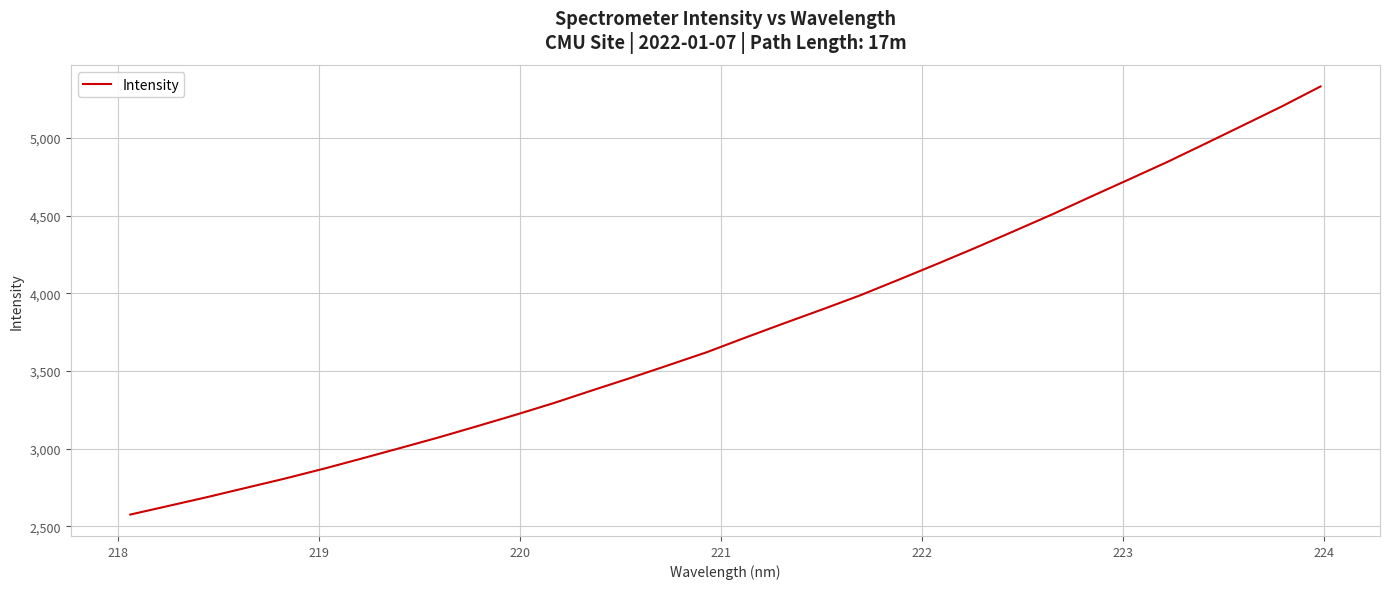

What is the minimum value shown in the chart?

2576.1